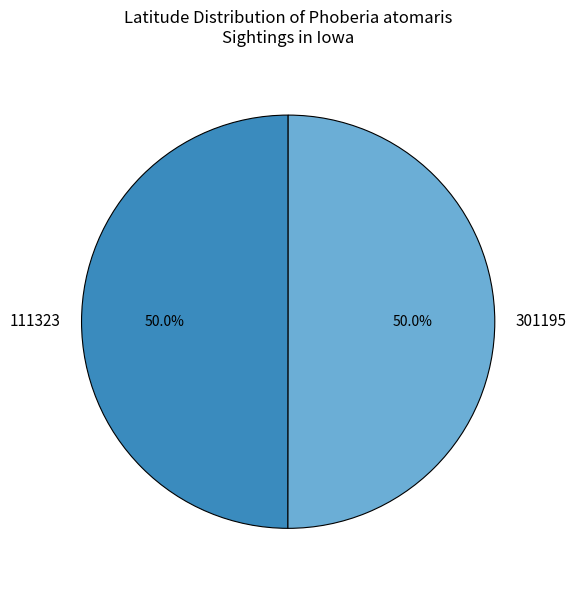

How many slices are in this pie chart?

2